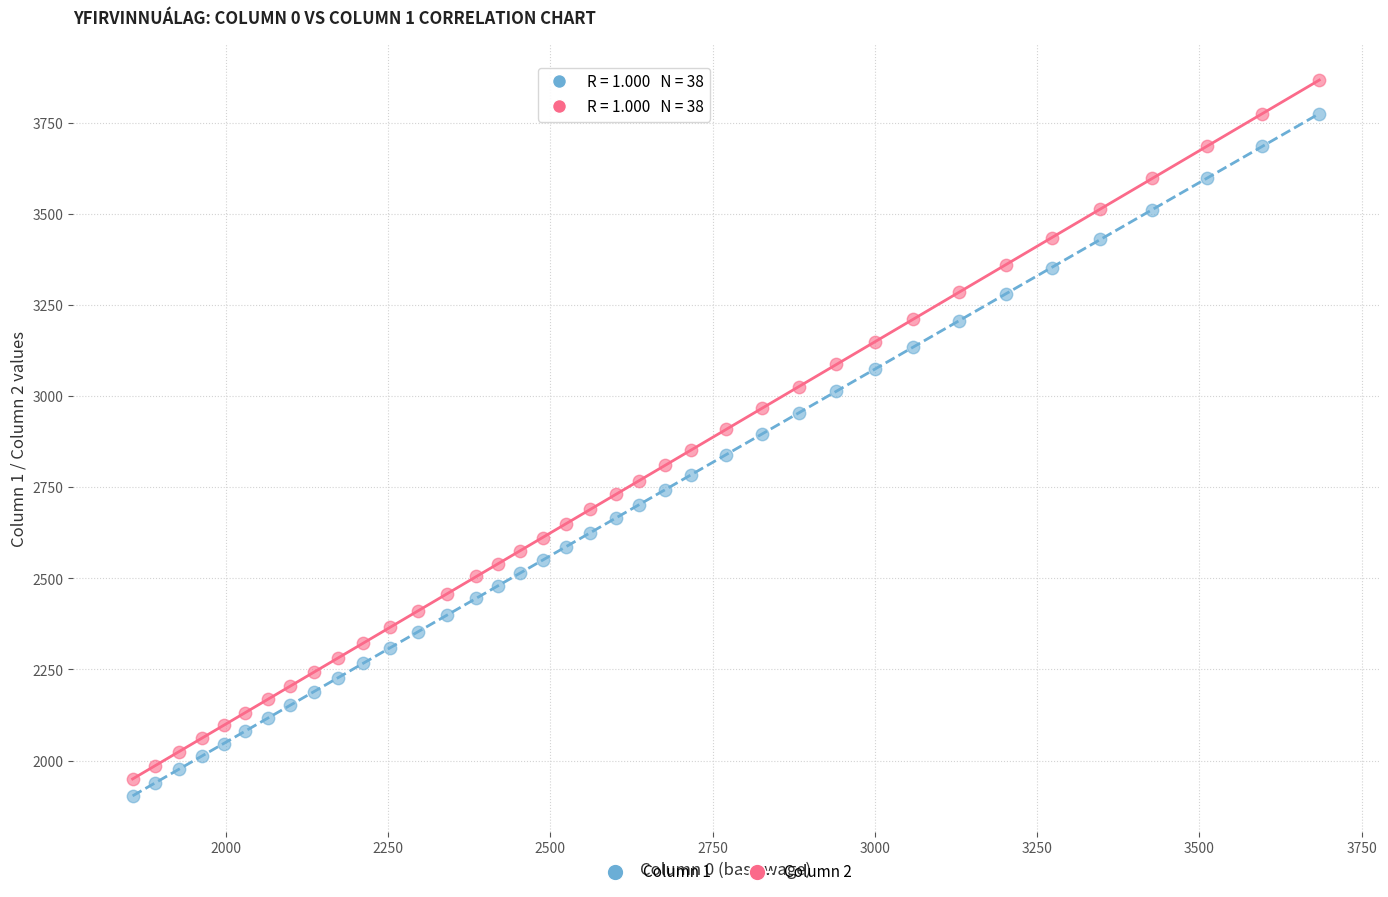

Which series has the largest Y range (max minus min)?

Column 2